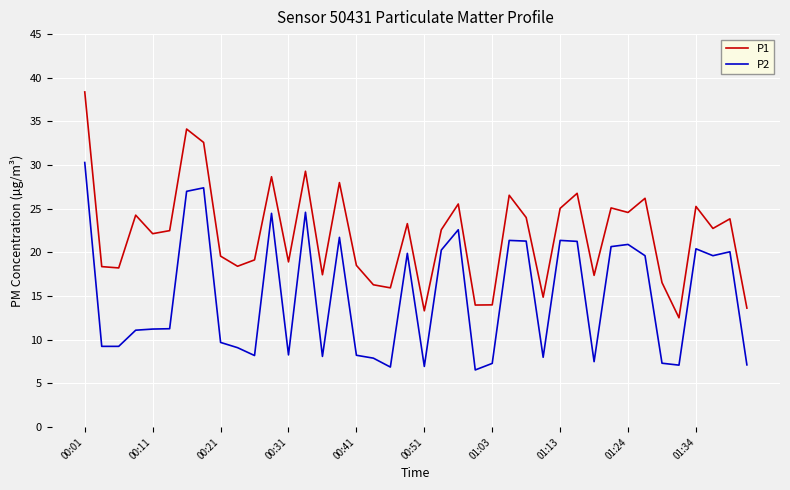

List the series in order of their overall mean, lowest first.

P2, P1